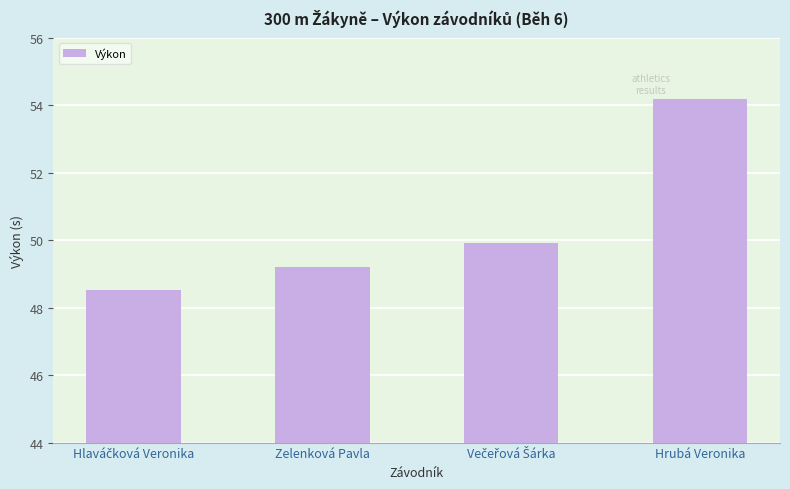

What is the value of the 4th bar from the left?

54.2